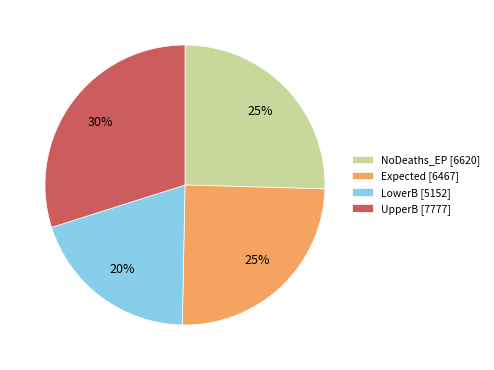

To the nearest percent, what is the average slice percentage?

25%